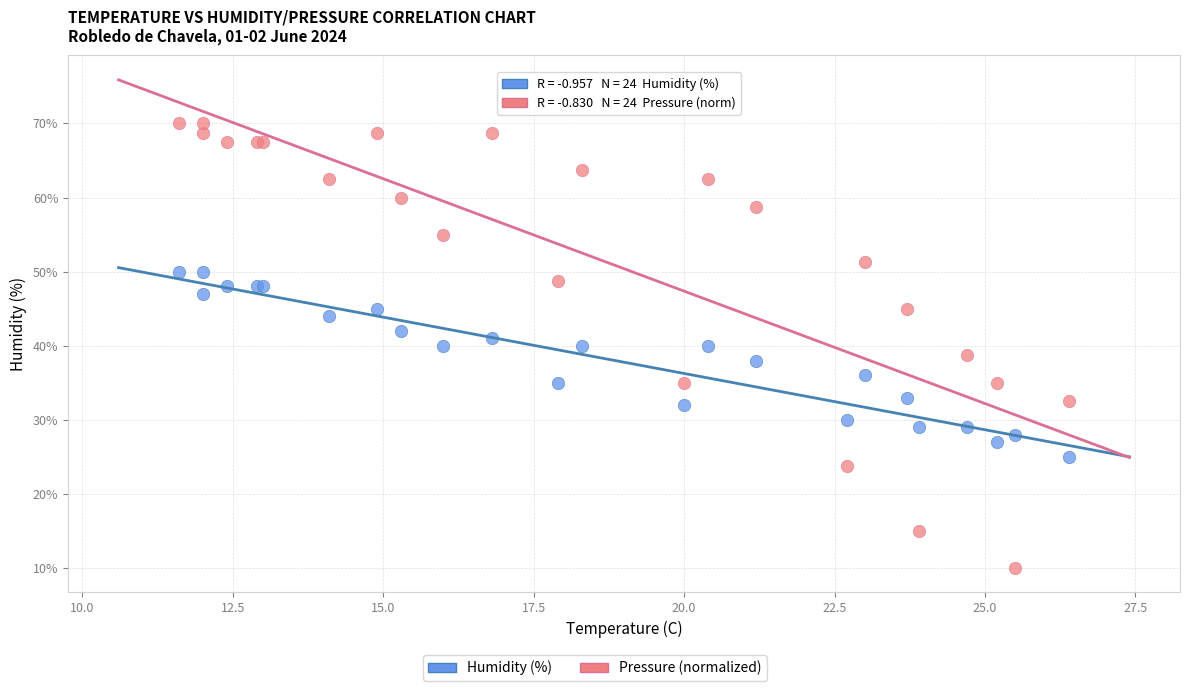

Which series reaches the minimum Y coordinate?

Pressure (normalized)